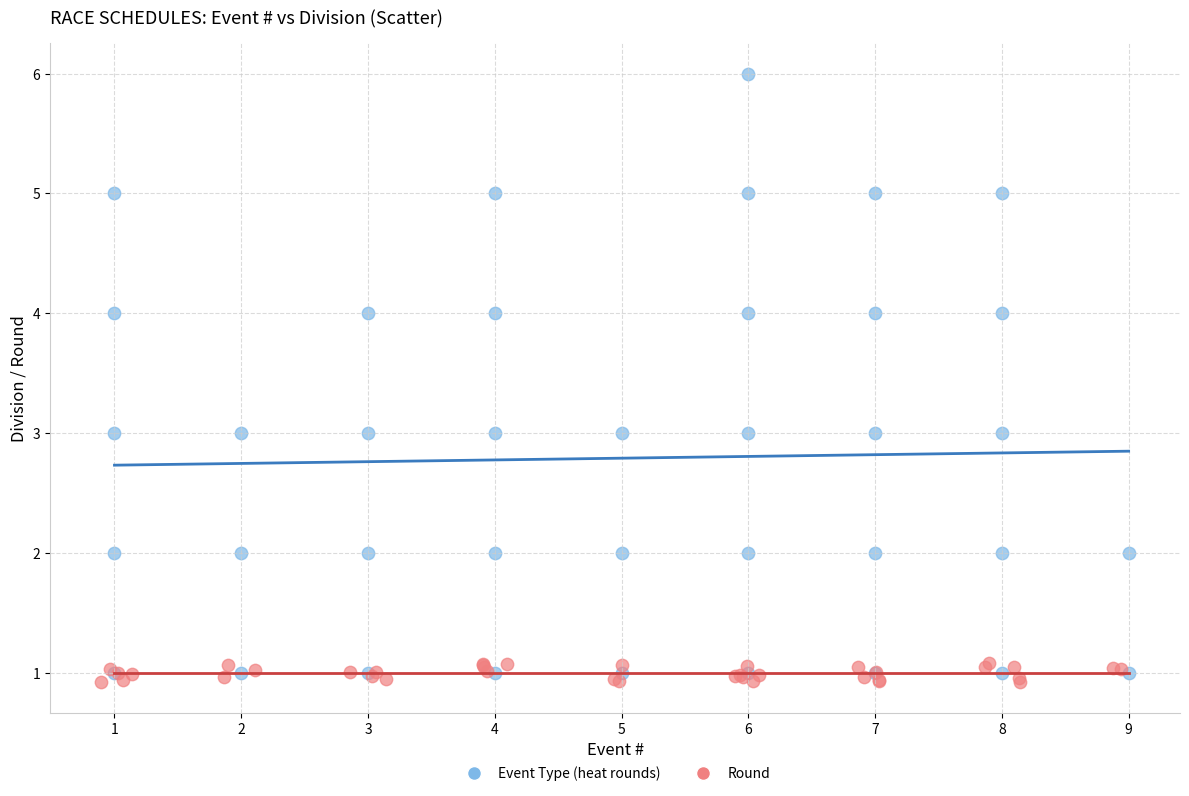

Which series reaches the maximum Y coordinate?

Event Type (heat rounds)